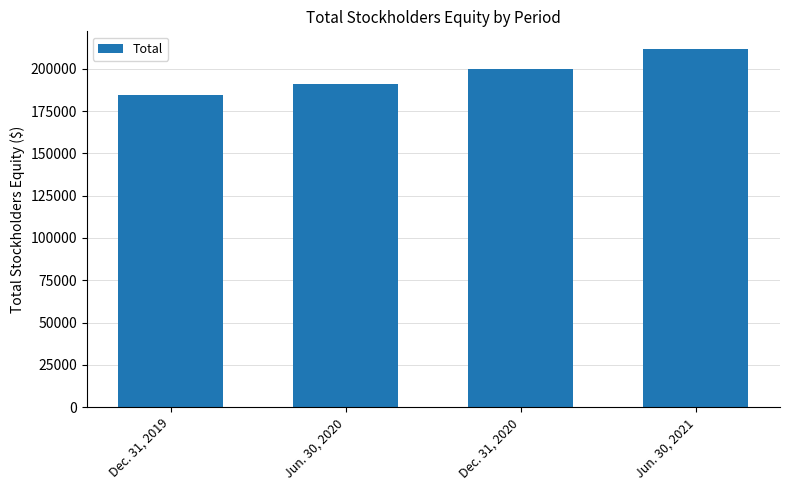

At which category does the chart reach its minimum across all series?

Dec. 31, 2019